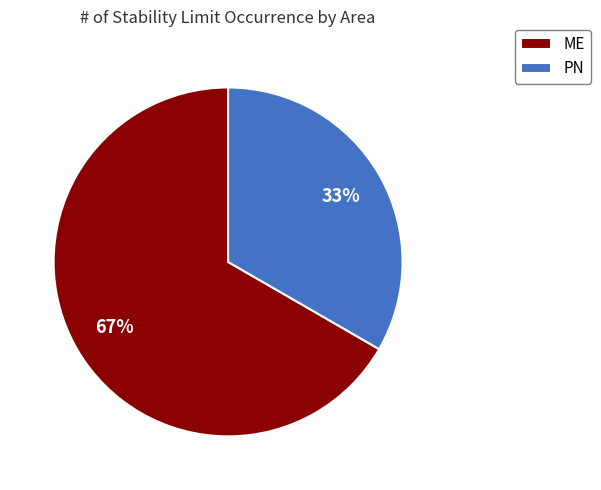

What is the ratio of the value at ME to the value at PN?

2.0